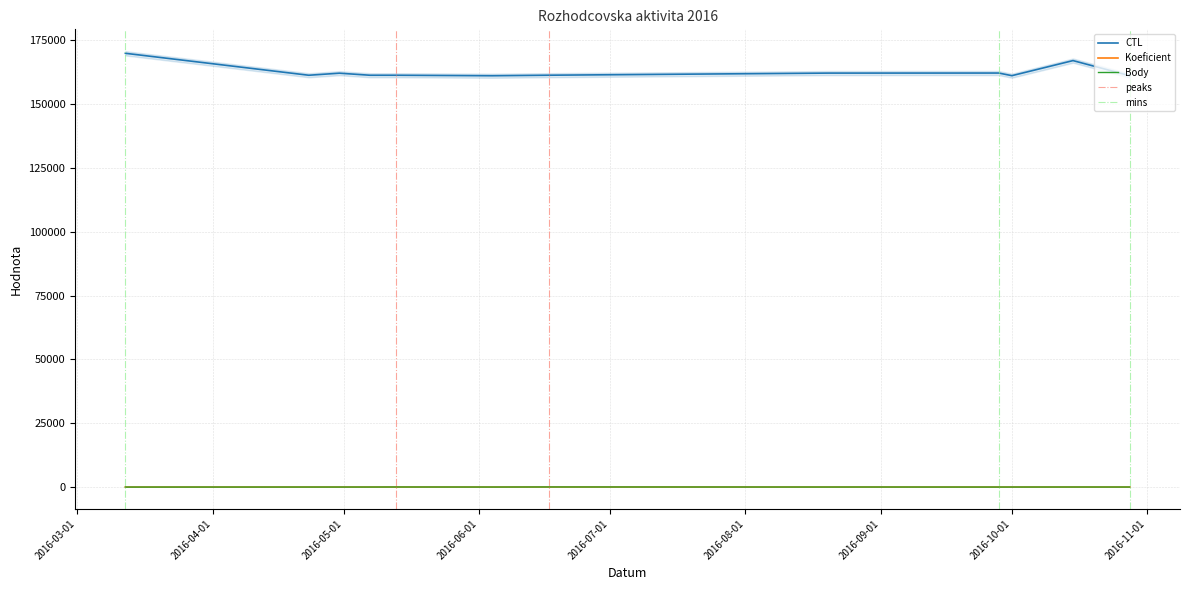

Which category has the highest value in the CTL series?

2016-03-12